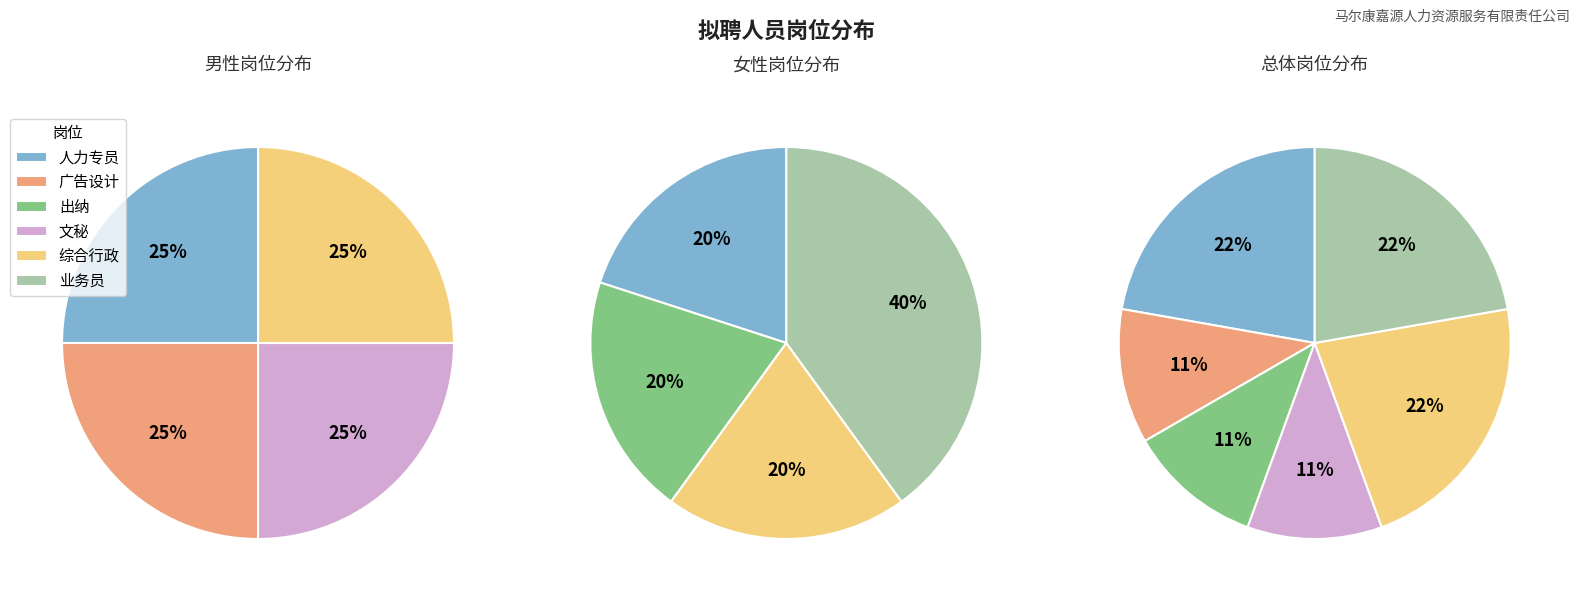

Which slice is the smallest?

广告设计